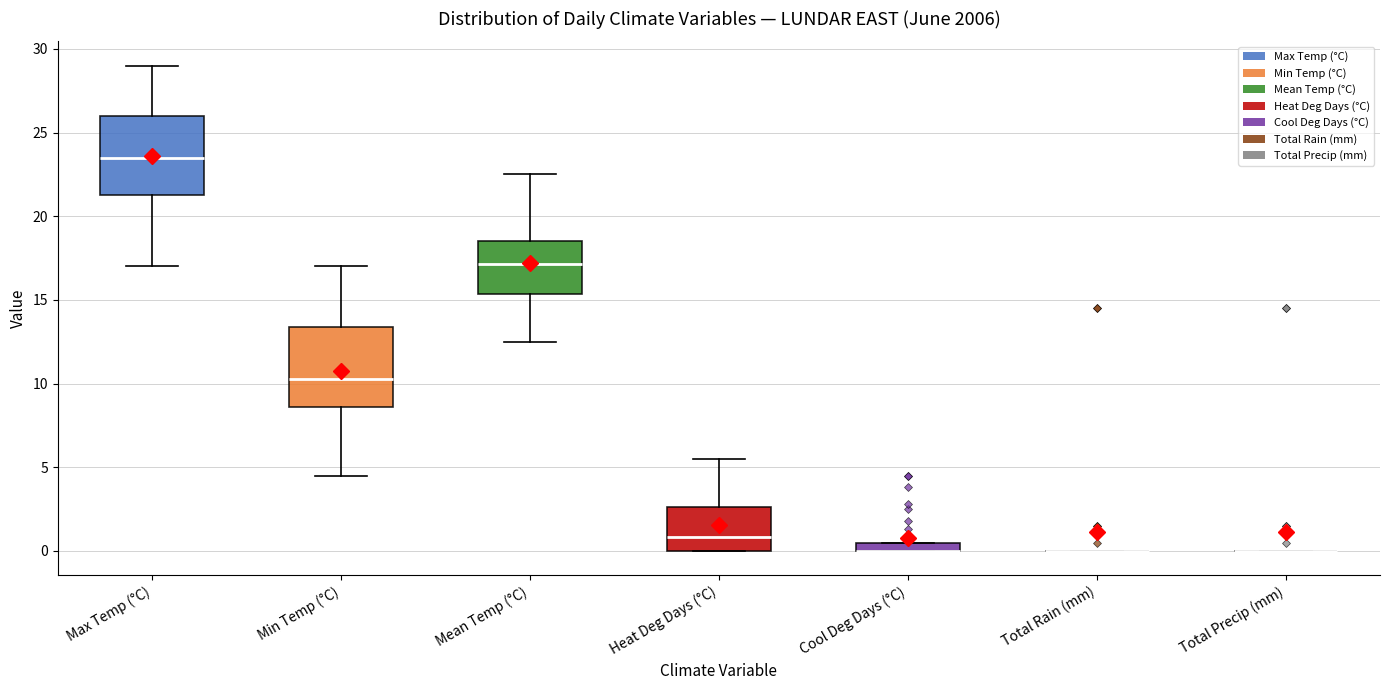

Where is the lower edge of the box for Mean Temp (°C) on the y-axis? The values are not printed on the chart, so give them approximately, as read against the axis.

15.5